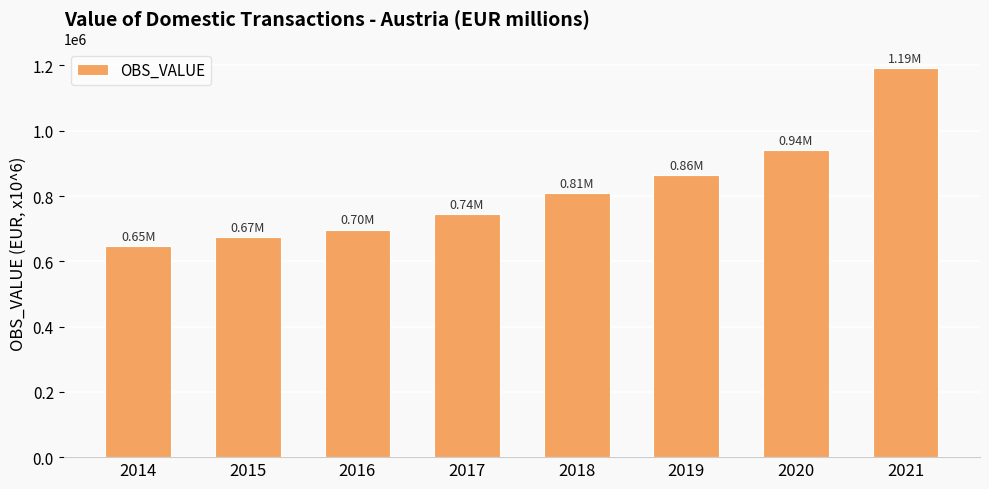

Reading right to left, list all the values displayed in this chart.

2021=1192771.3	2020=941386.9	2019=862920.6	2018=808978.1	2017=744272.5	2016=697181.0	2015=673529.1	2014=647537.7